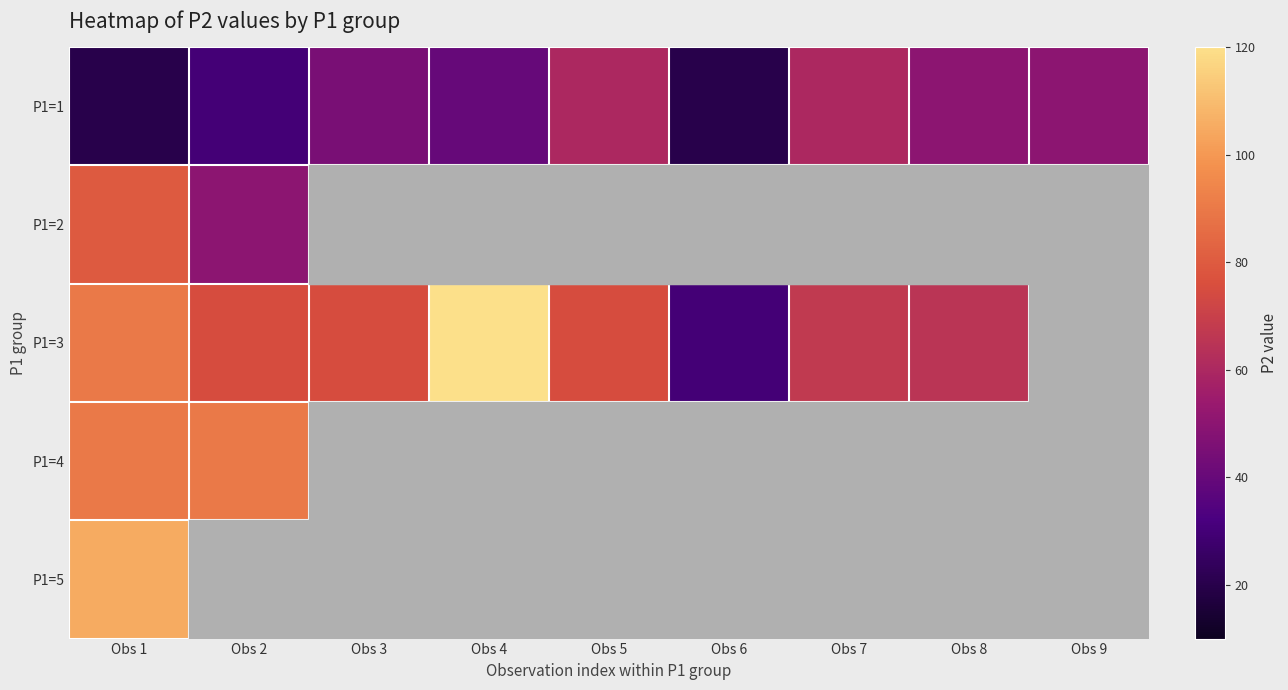

True or false: P1=4 has a value of 33.0 at Obs 1.

False